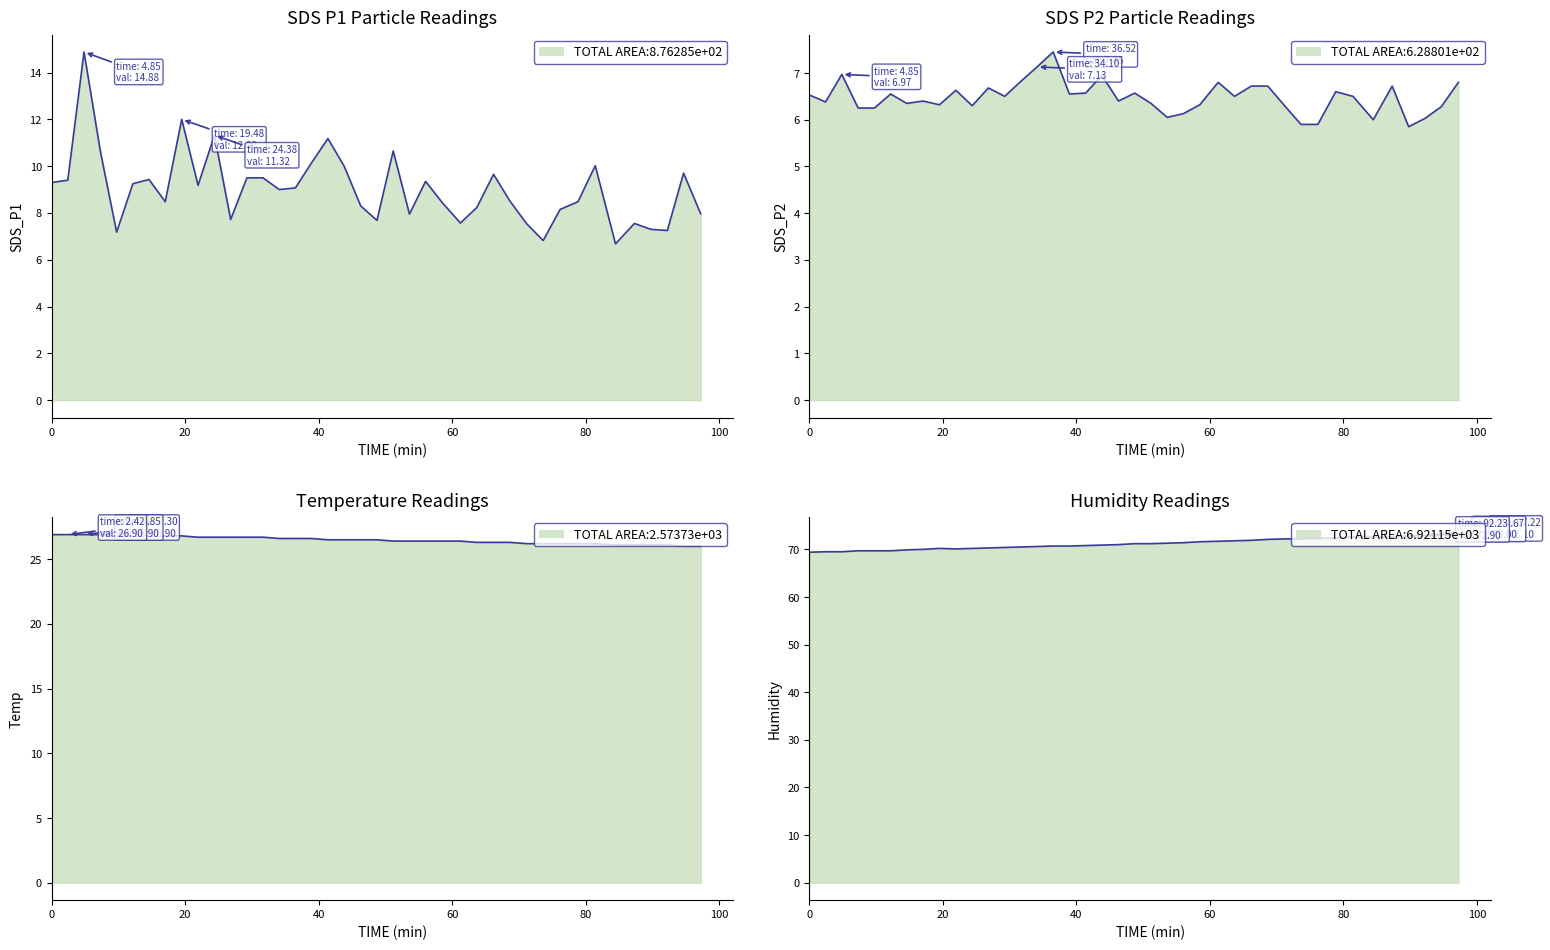

True or false: SDS_P2 and SDS_P1 cross at least once.

False